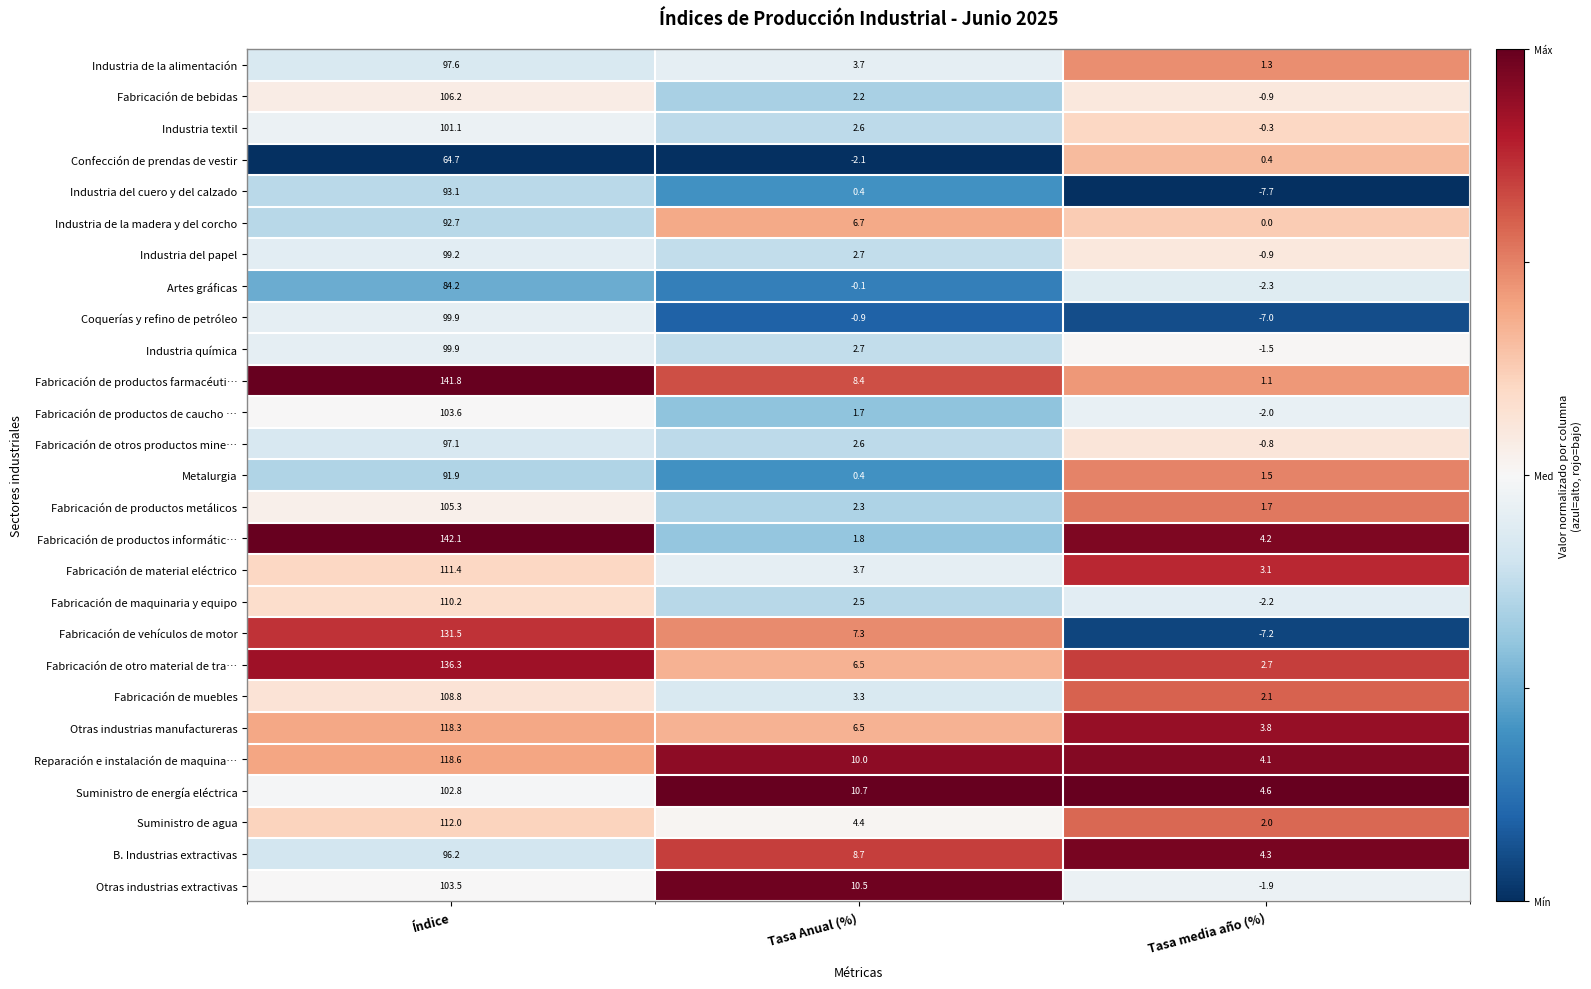

Which category has the lowest value across all series?

Tasa media año (%)